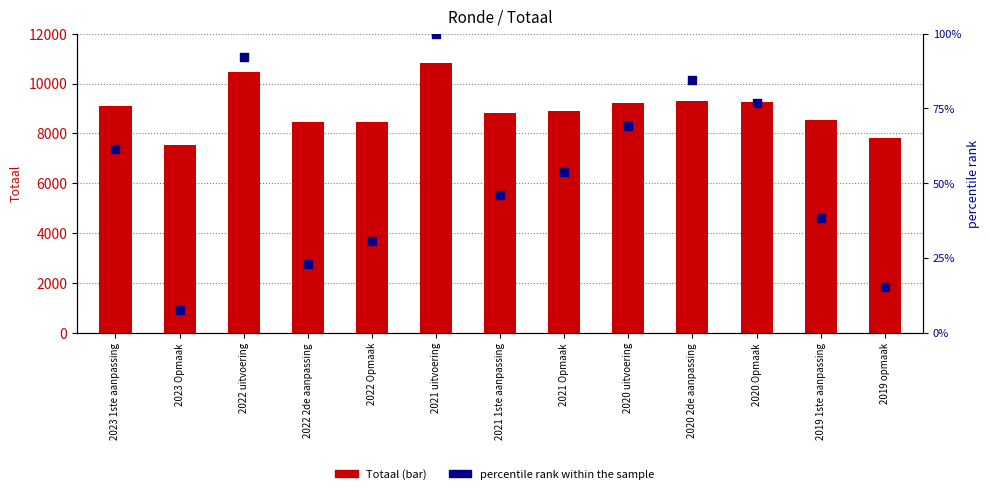

Which series contains the highest Y value?

Totaal